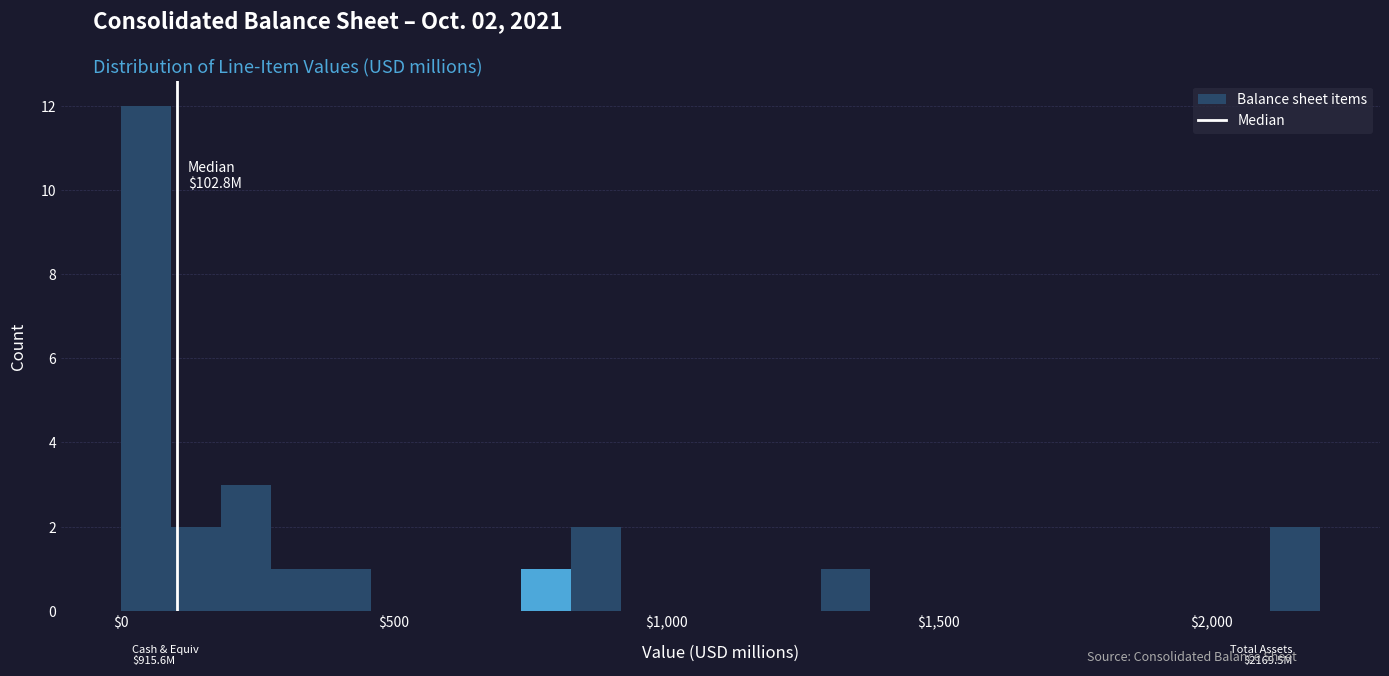

Around what value on the x-axis is the tallest bar? Give the approximate position of its centre, as read against the axis.

50